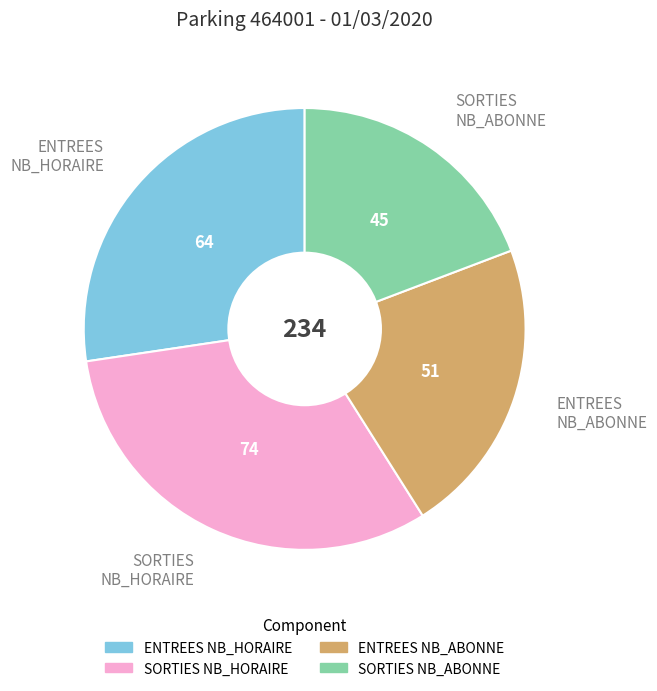

Count the number of slices in the pie.

4